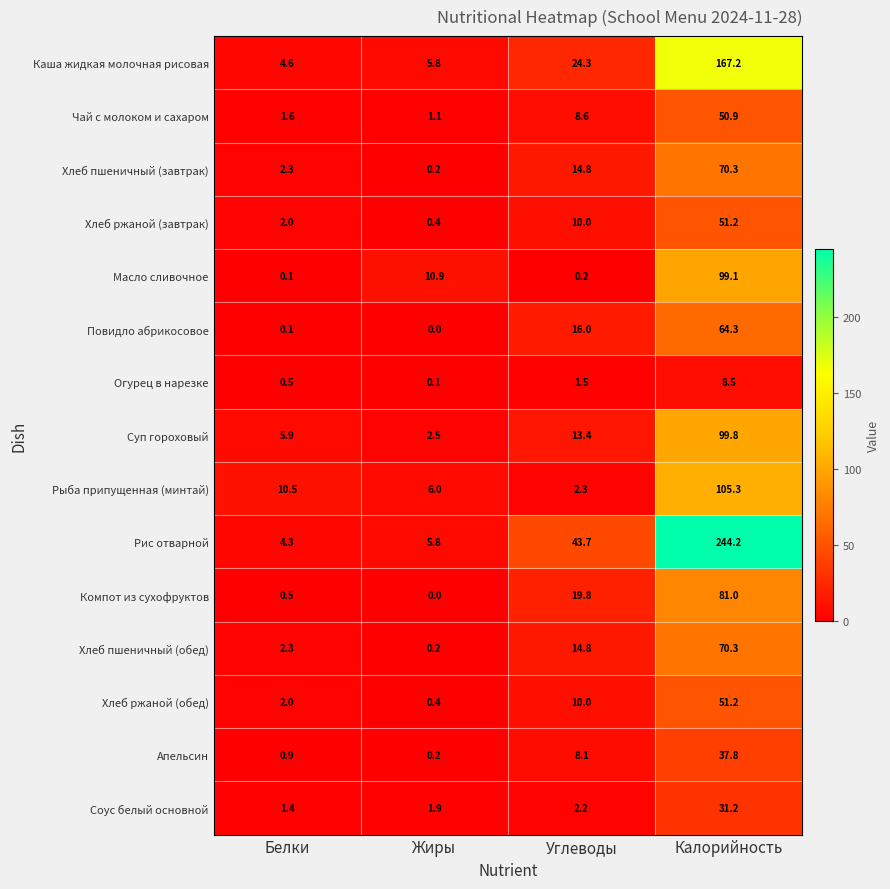

What is the total value across all series at Жиры?

35.5